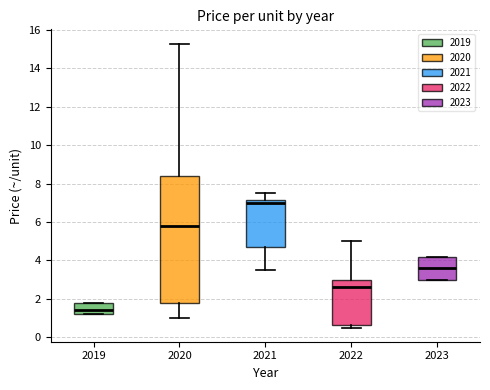

Where does the median line of the box at x = 2021 sit on the y-axis? The values are not printed on the chart, so give them approximately, as read against the axis.

7.0